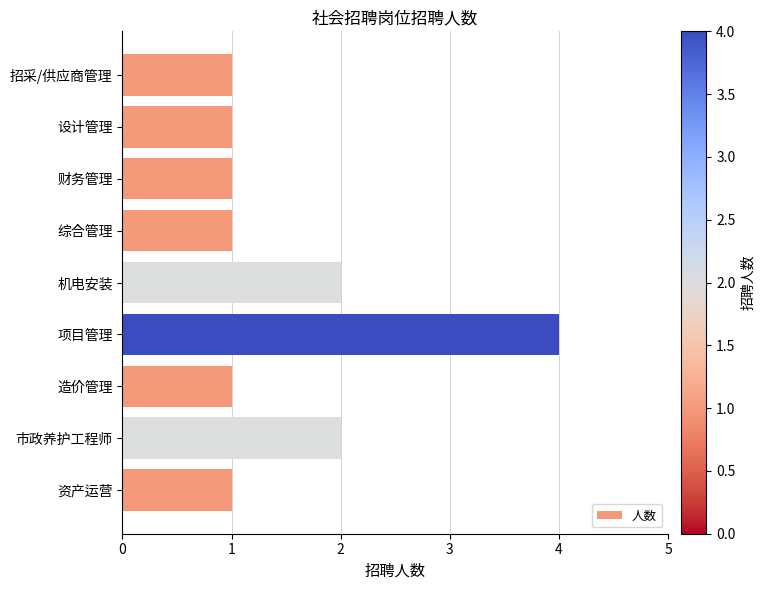

Approximately how many times larger is the value at 市政养护工程师 compared to 财务管理?

2.0